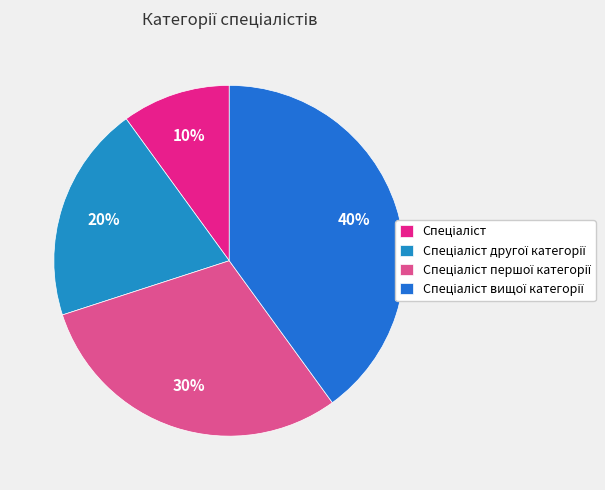

Does any single category account for the majority?

No